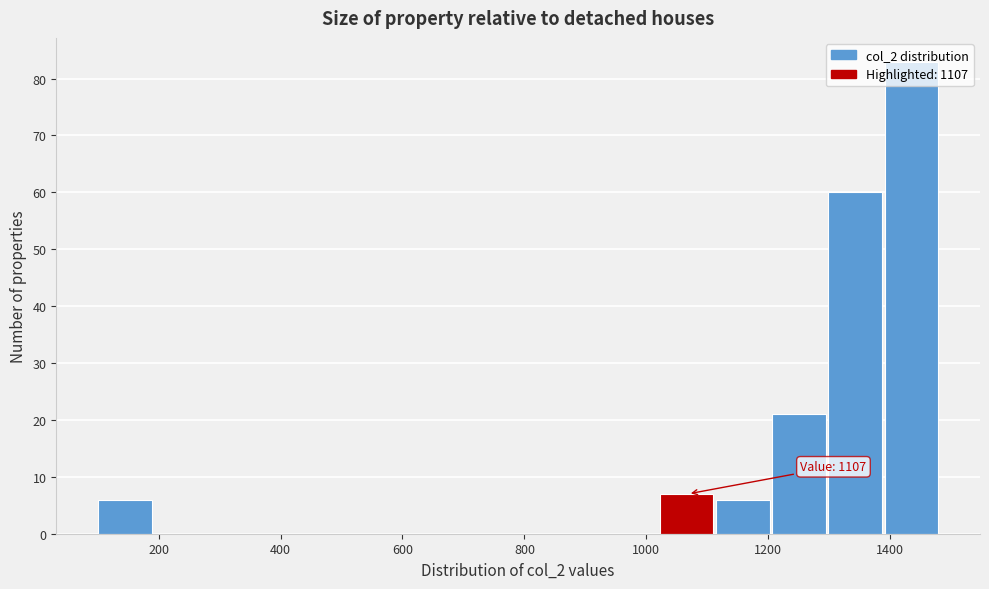

Which range on the x-axis has the tallest bar?

1400 to 1480